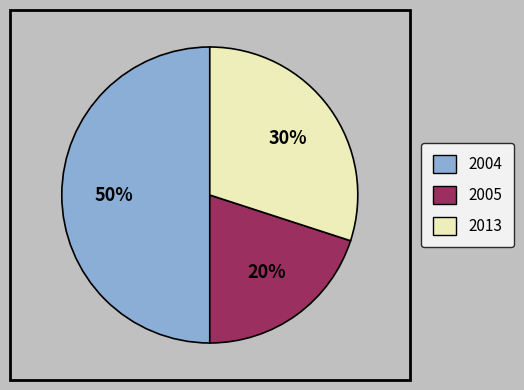

How many segments does this pie chart have?

3